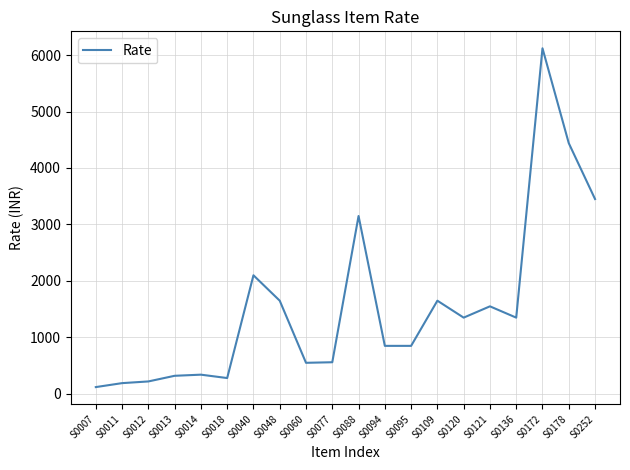

Which label corresponds to the smallest value in the chart?

S0007